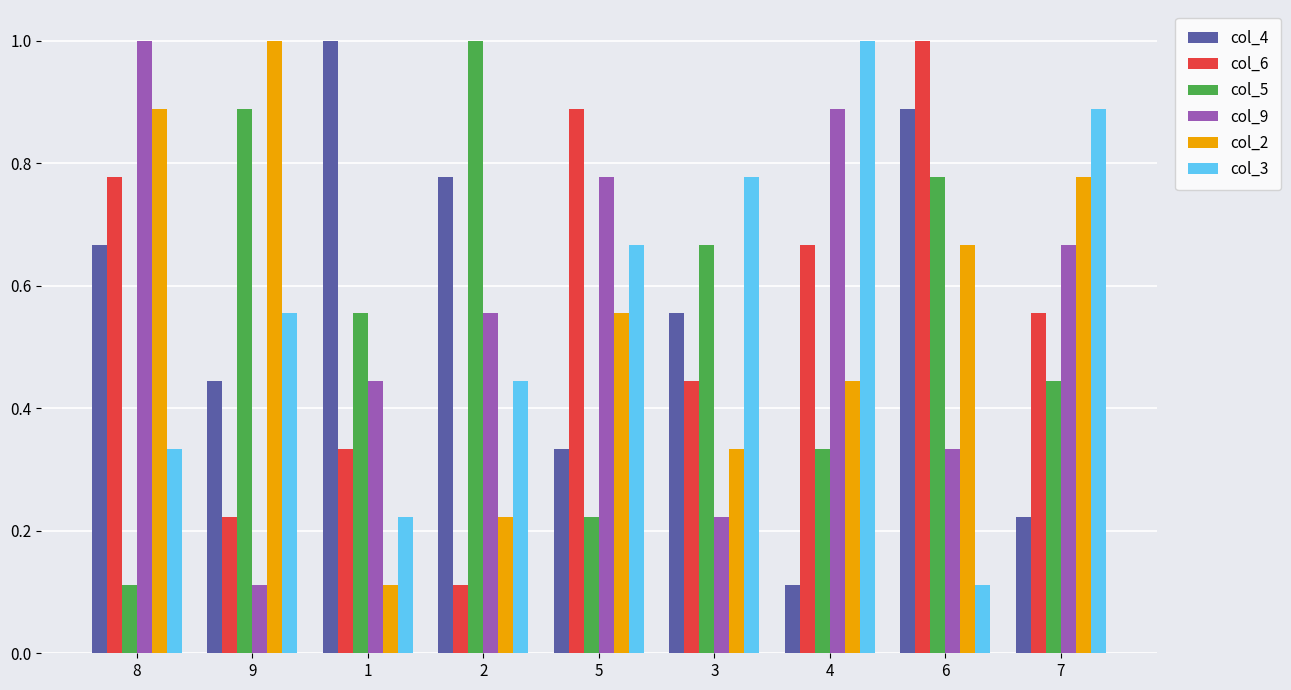

The col_5 series shows 0.5 at 2. True or false?

False